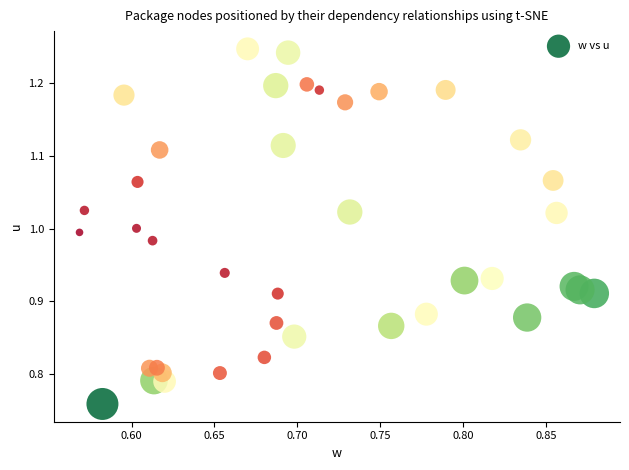

What is the range of X values (max minus min)?

0.3